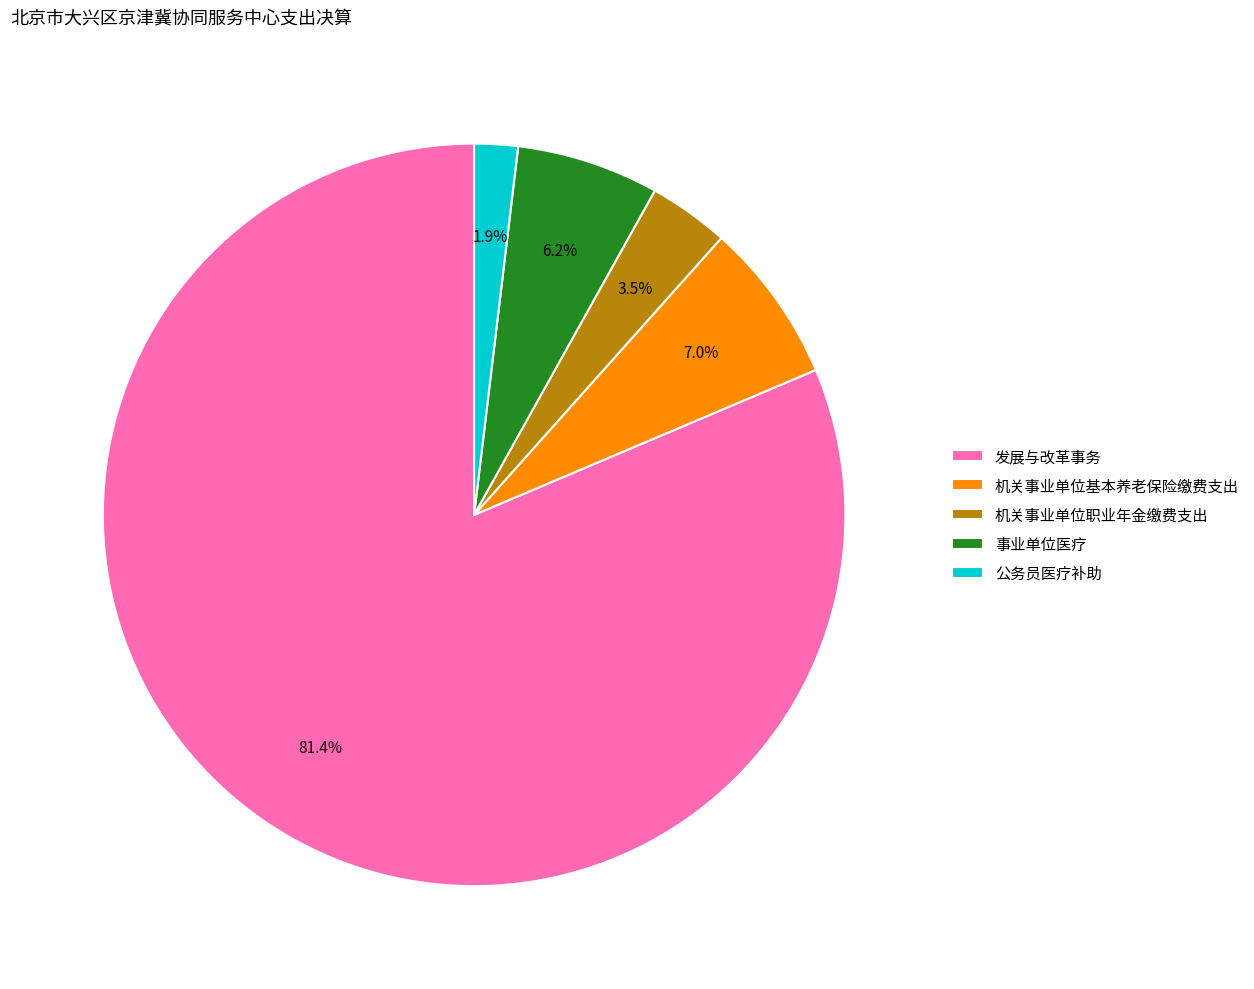

Between 机关事业单位职业年金缴费支出 and 发展与改革事务, which is larger?

发展与改革事务